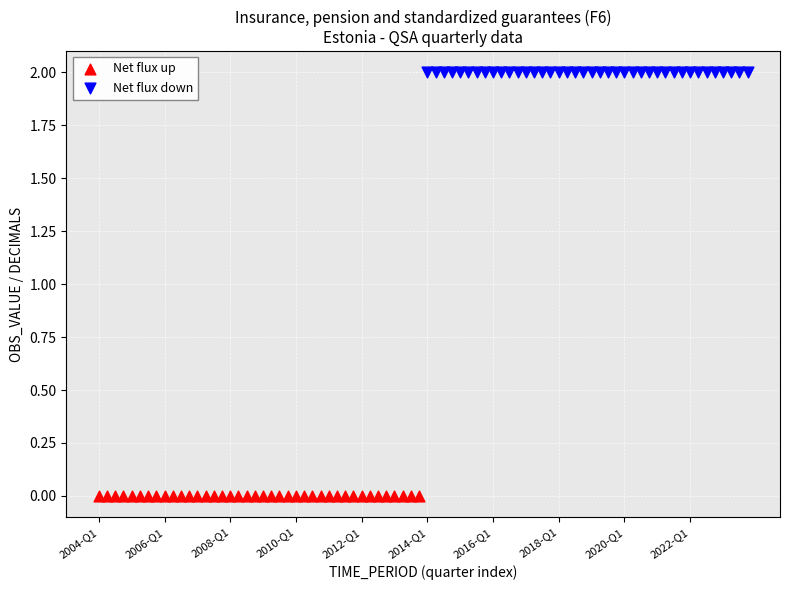

Which series reaches the minimum Y coordinate?

Net flux up